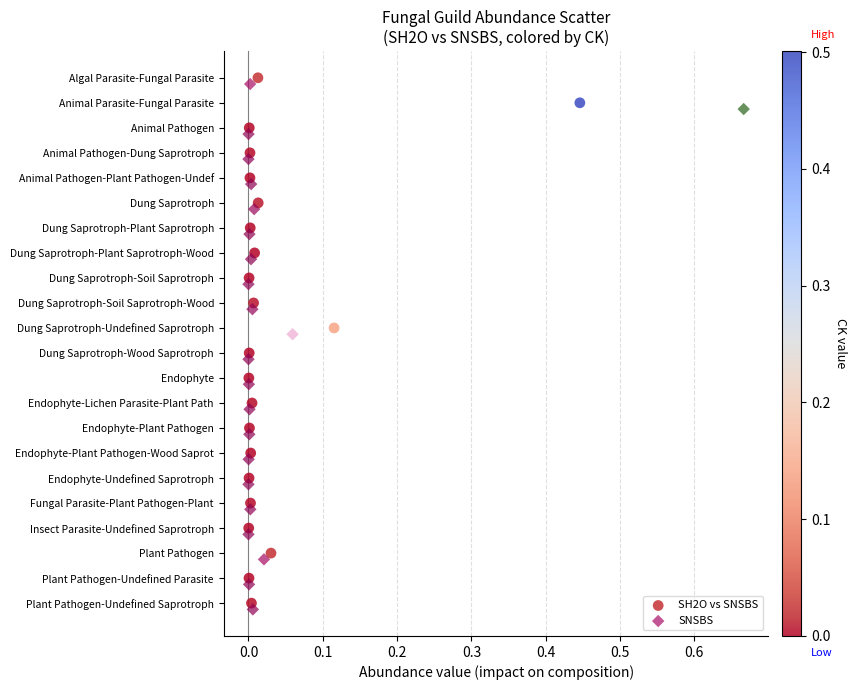

What are all the series names shown in the legend?

SH2O vs SNSBS, SNSBS